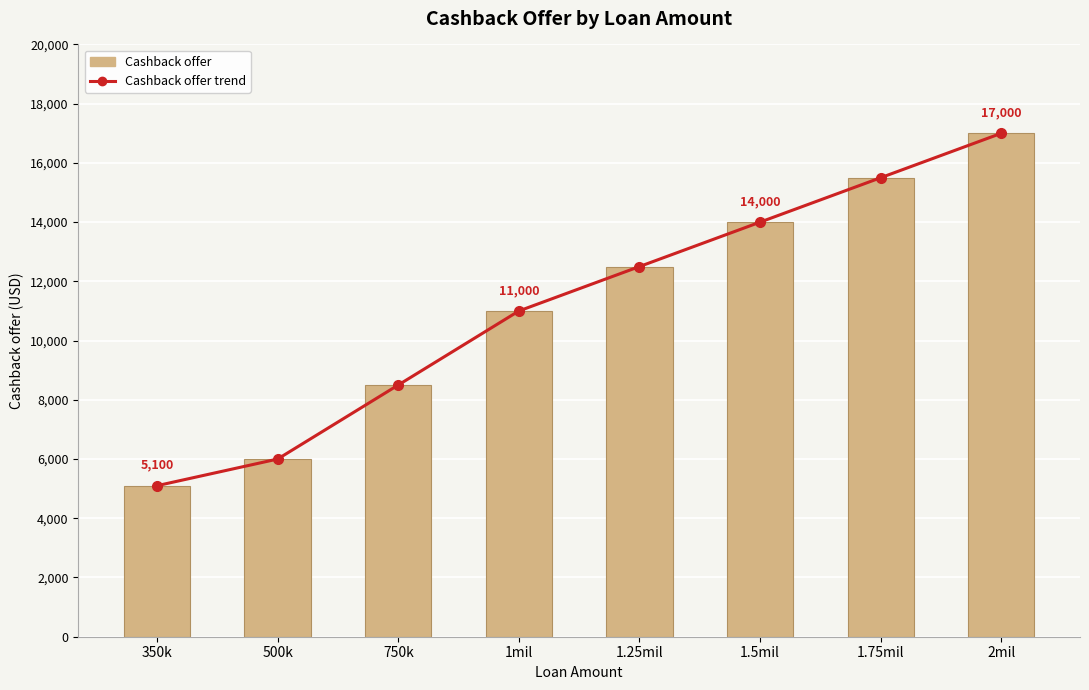

At 2mil, list the series in order from largest to smallest.

Cashback offer trend, Cashback offer